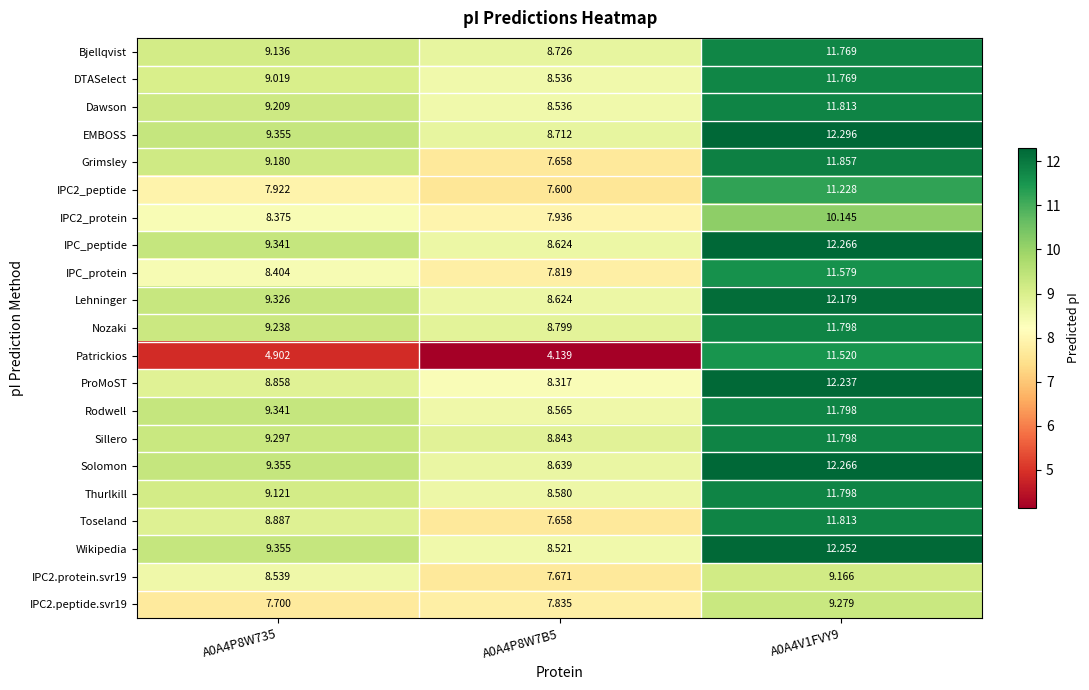

Between A0A4P8W7B5 and A0A4V1FVY9, which series saw the biggest shift?

Patrickios